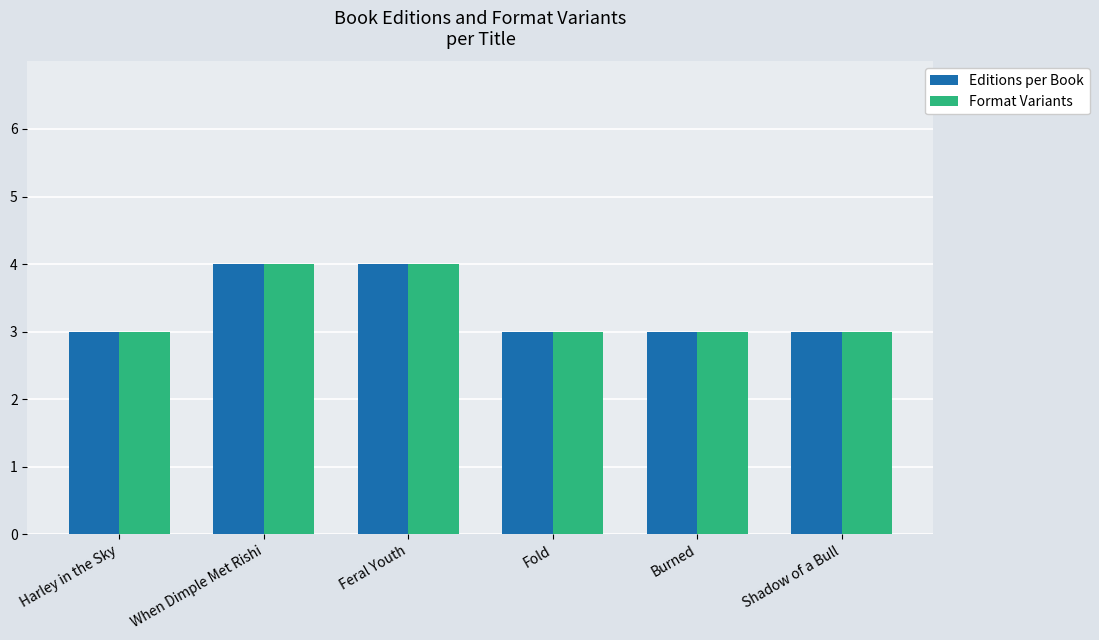

Is it true that Editions per Book equals 3 at Harley in the Sky?

True